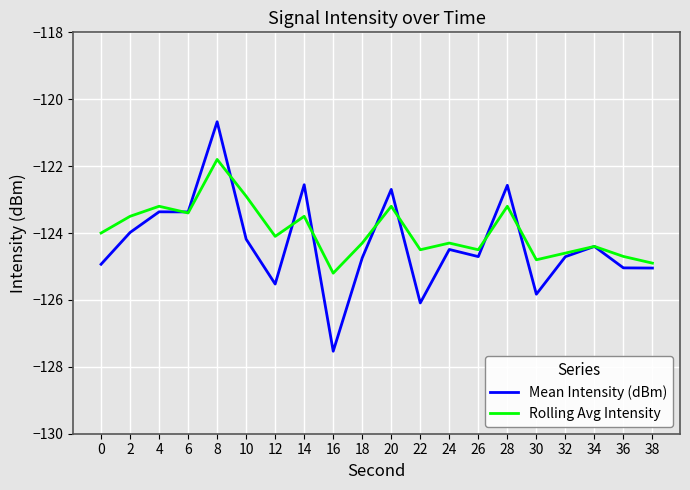

Where is the first local minimum for Rolling Avg Intensity?

6